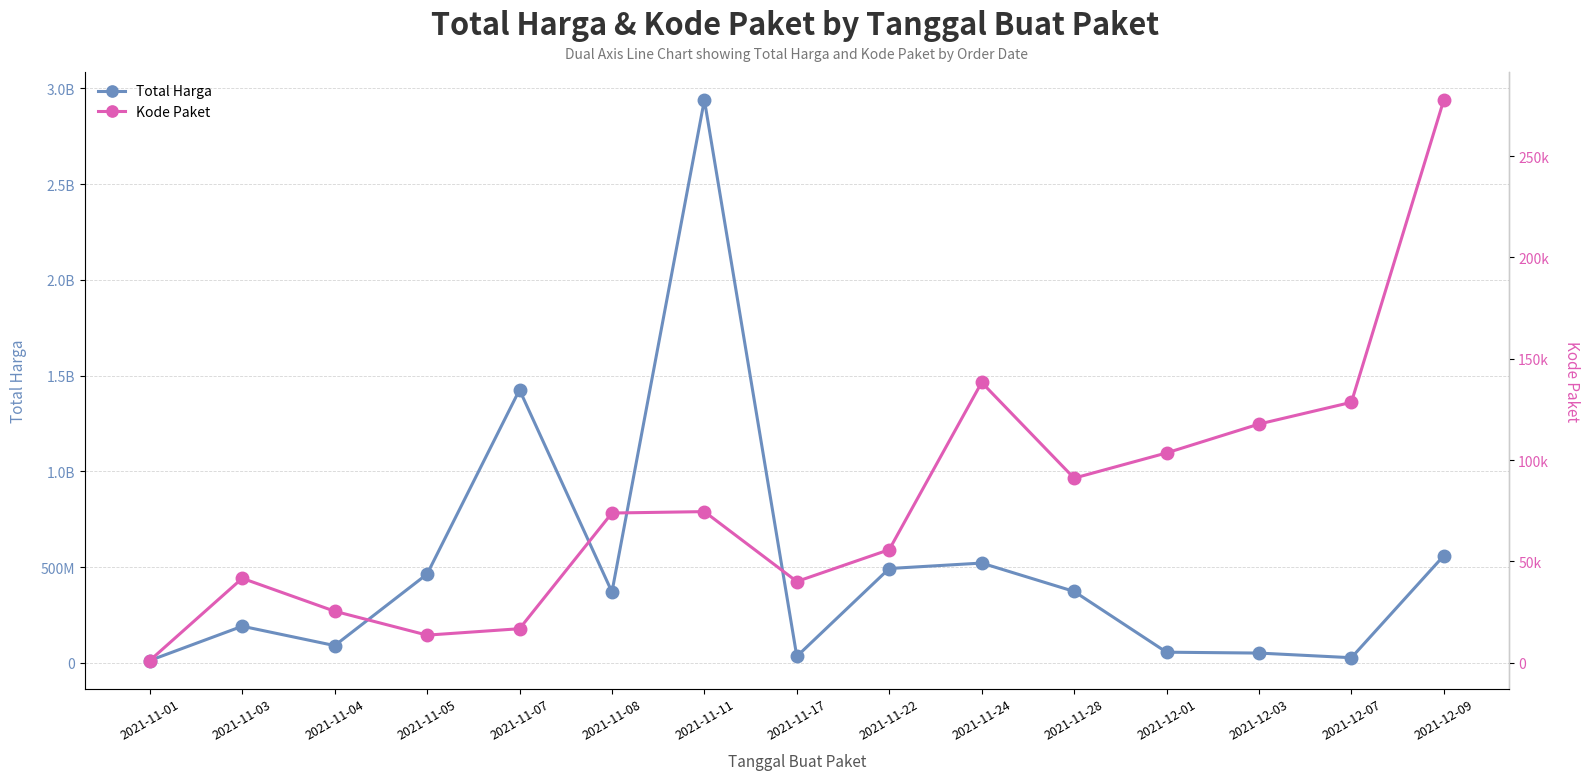

Is the value of Kode Paket at 2021-11-17 greater than the value of Total Harga at 2021-11-24?

No